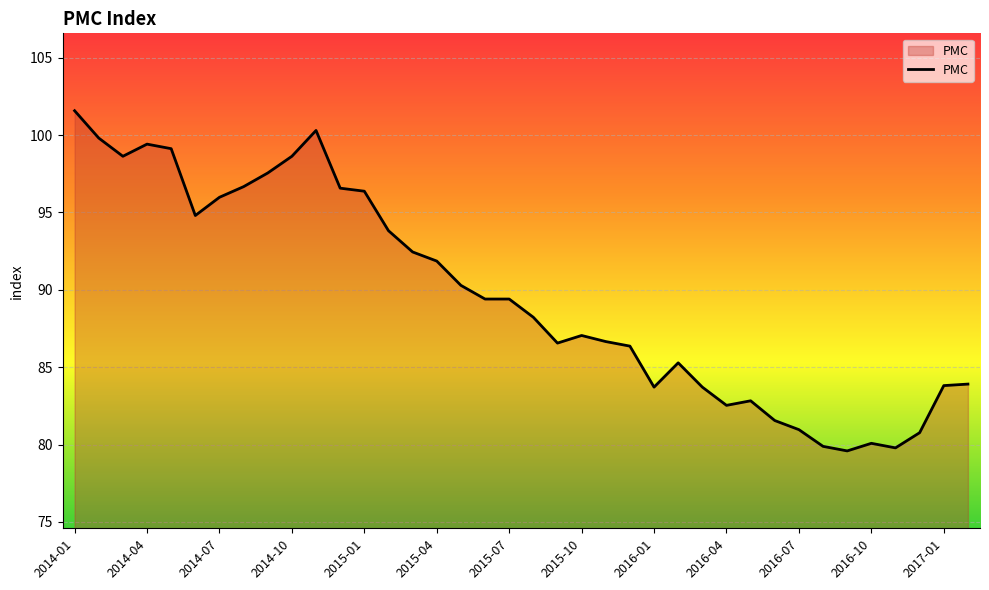

What is the maximum value shown in the chart?

101.6